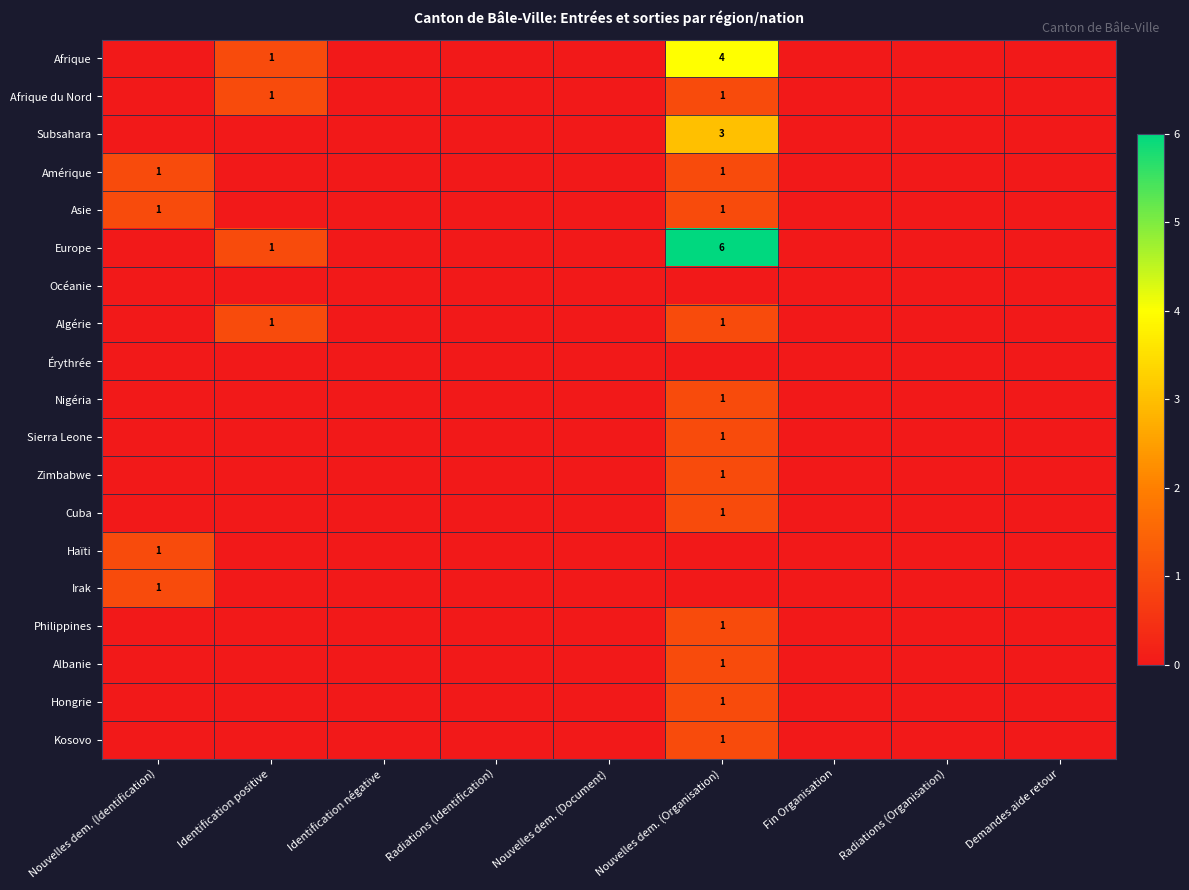

The Zimbabwe series shows 2 at Nouvelles dem. (Organisation). True or false?

False